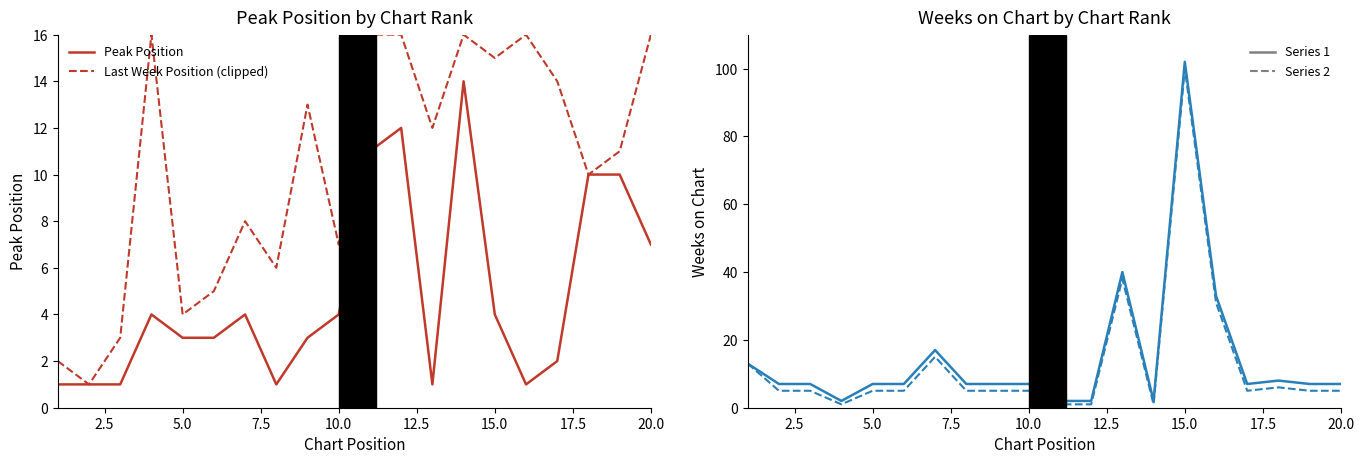

Which series has the largest total across all categories?

Weeks on Chart